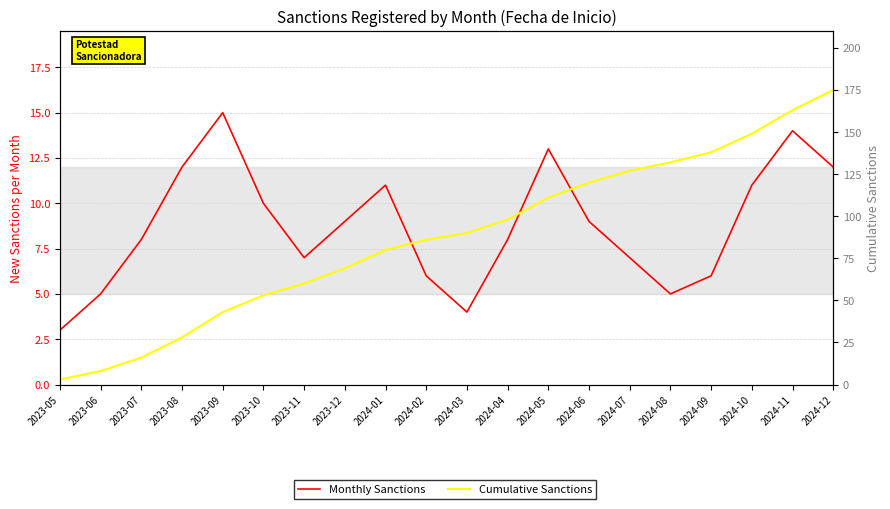

What position from the right is 2023-07?

18